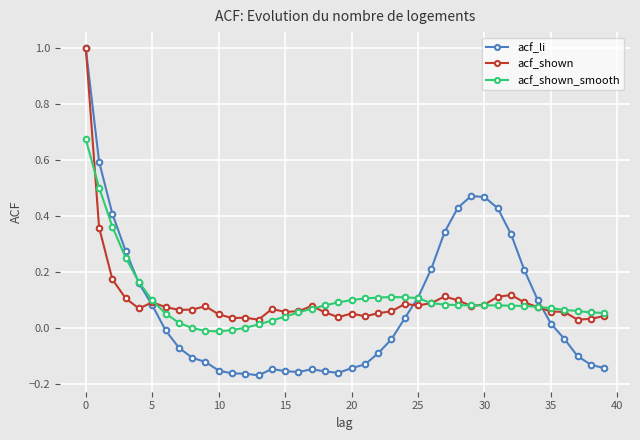

What is the maximum value shown in the chart?

1.0